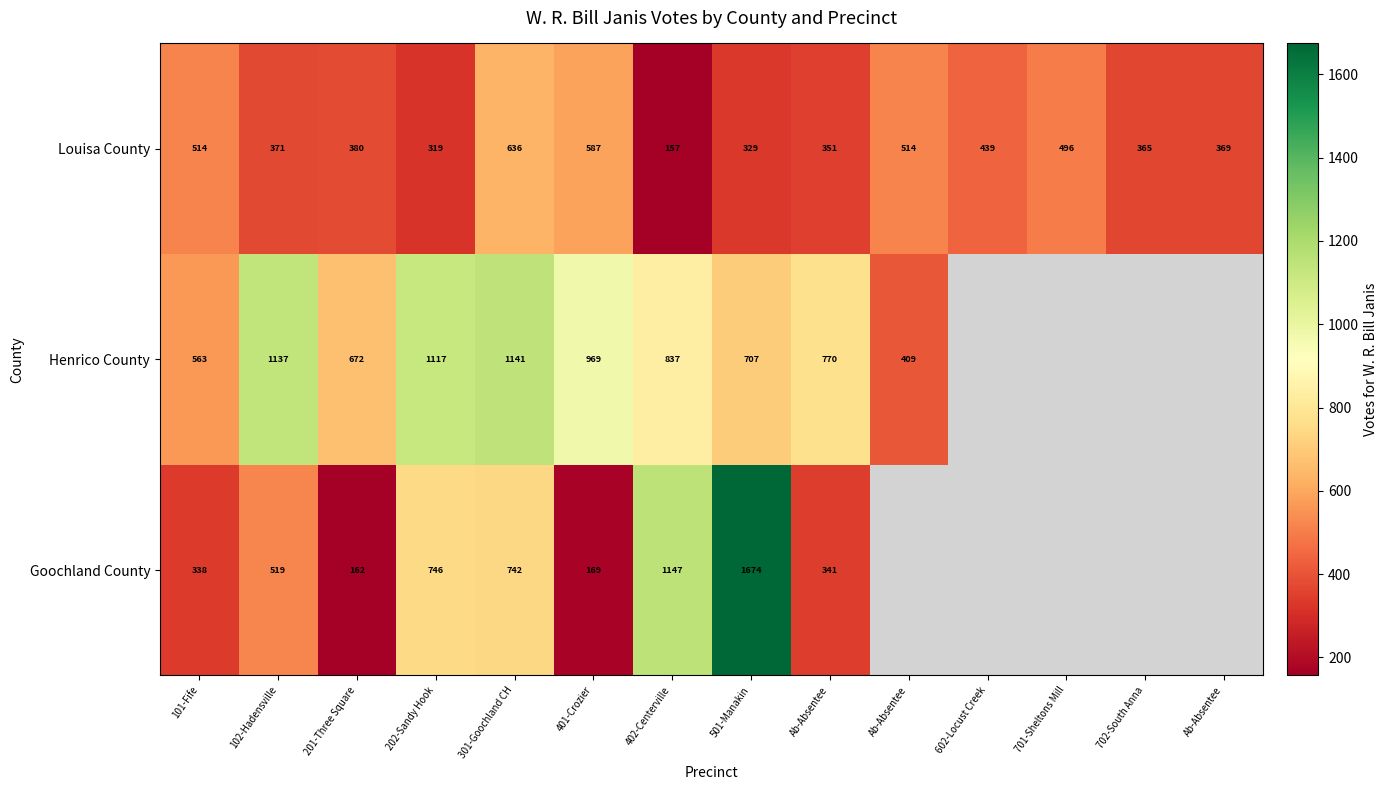

Between 602-Locust Creek and 401-Crozier, which is larger?

401-Crozier